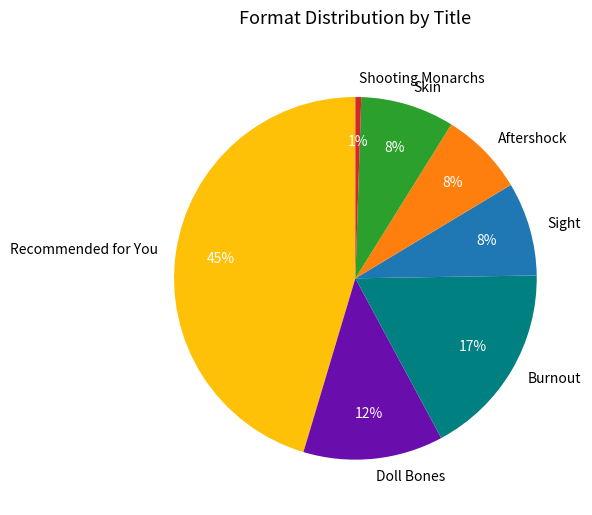

Which category has the smallest portion of the pie?

Shooting Monarchs